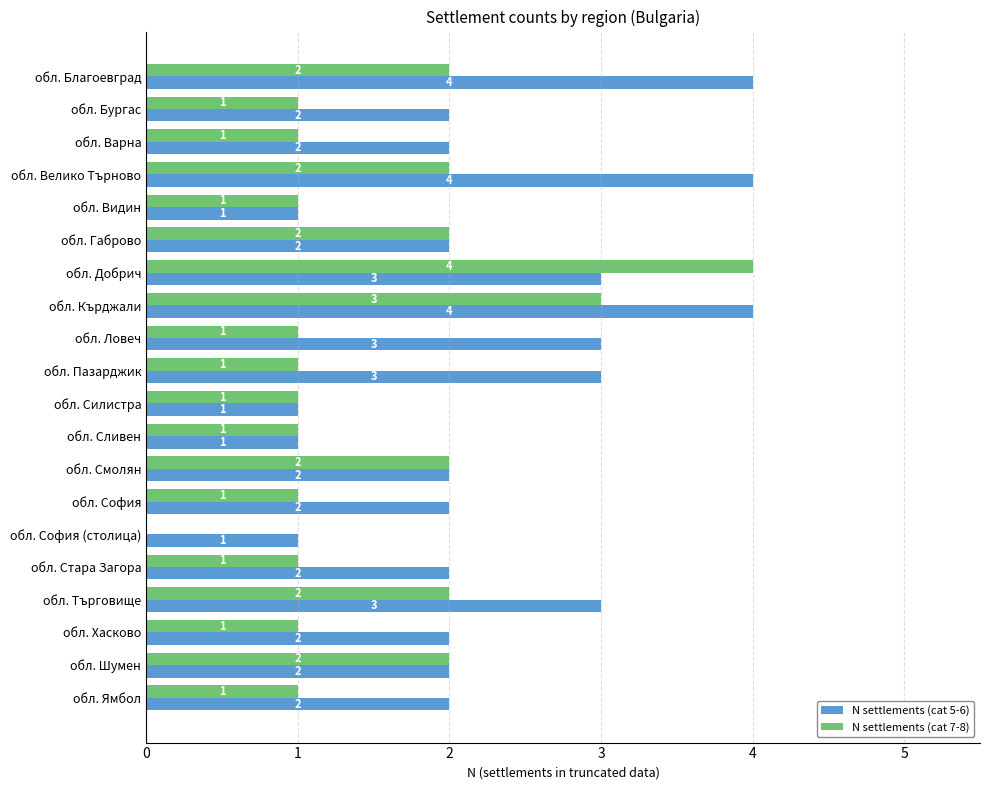

True or false: N settlements (cat 5-6) has a value of 3 at обл. София.

False